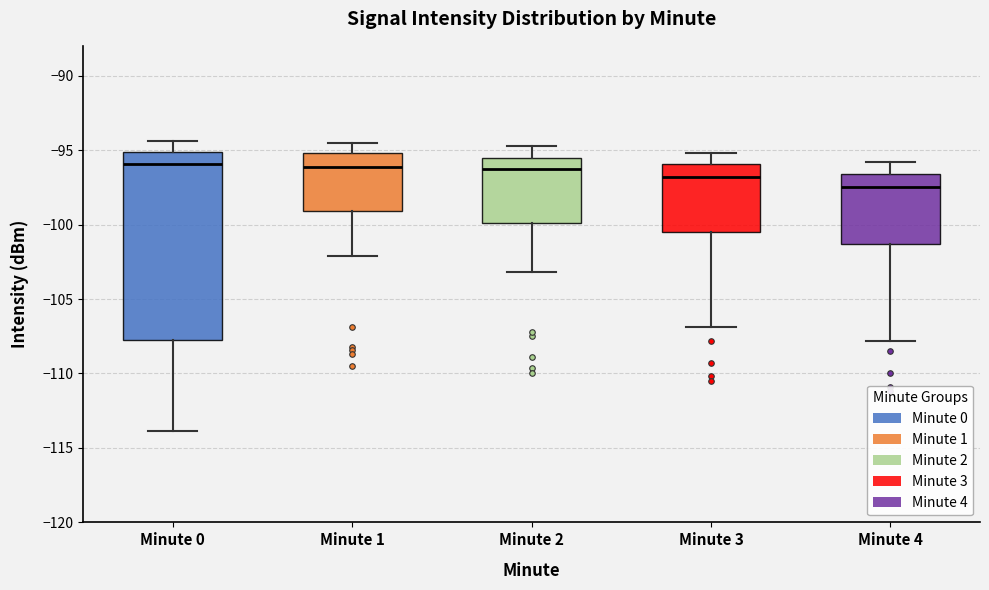

Reading left to right, read every box against the y-axis: the position of its median line, the range the box covers, and the ends of its whiskers. The values are not printed on the chart, so give them approximately, as read against the axis.

Minute 0: median -96.0, box -107.5 to -95.0, whiskers -114.0 to -94.5
Minute 1: median -96.0, box -99.0 to -95.0, whiskers -102.0 to -94.5
Minute 2: median -96.5, box -100.0 to -95.5, whiskers -103.0 to -94.5
Minute 3: median -97.0, box -100.5 to -96.0, whiskers -107.0 to -95.0
Minute 4: median -97.5, box -101.5 to -96.5, whiskers -108.0 to -96.0